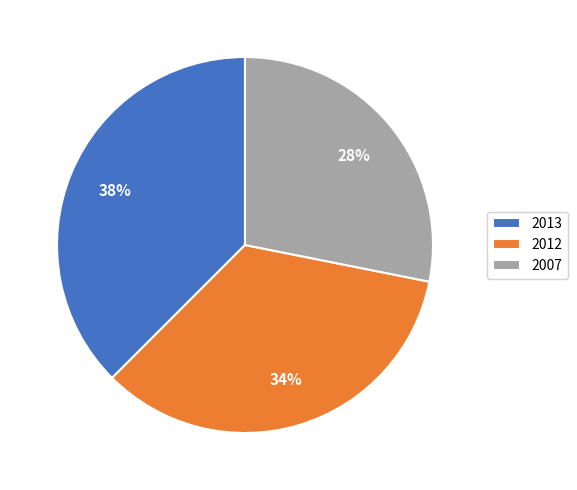

To the nearest percent, what is the combined percentage of 2013 and 2007?

66%